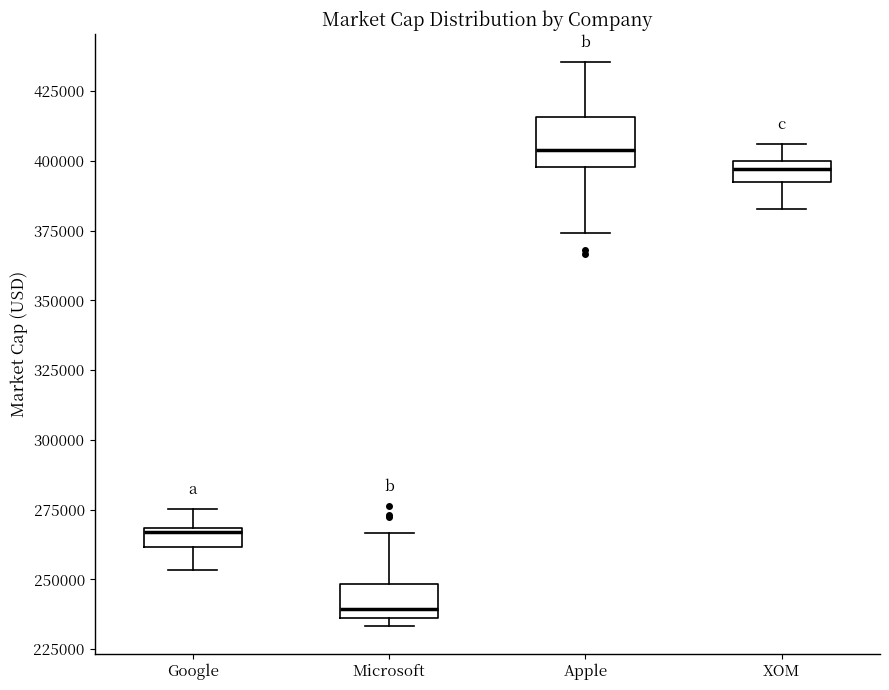

Where is the upper edge of the box for XOM on the y-axis? The values are not printed on the chart, so give them approximately, as read against the axis.

400000